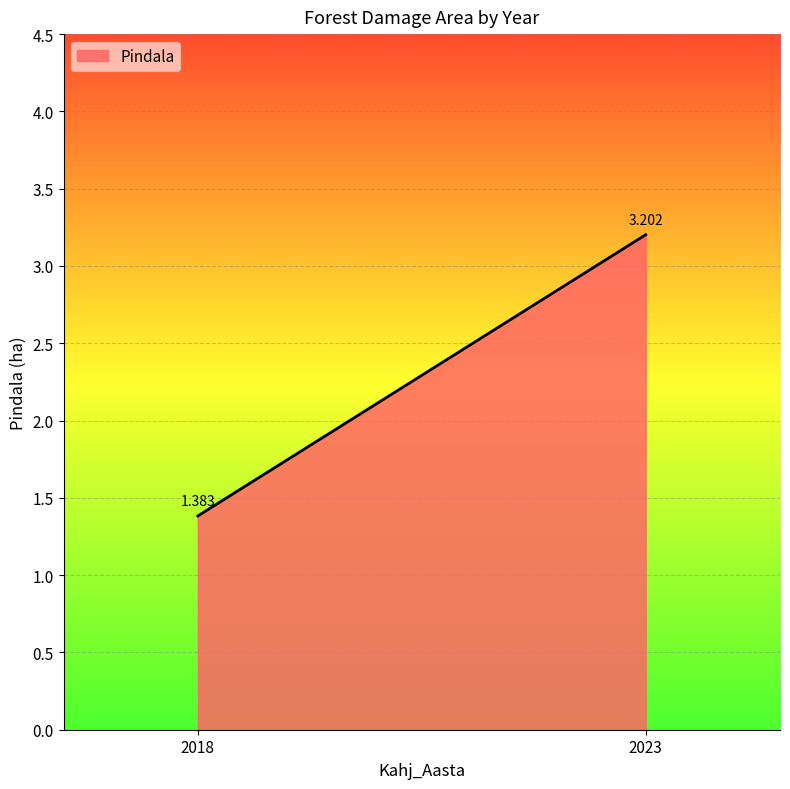

Rank the categories by value from highest to lowest.

2023, 2018